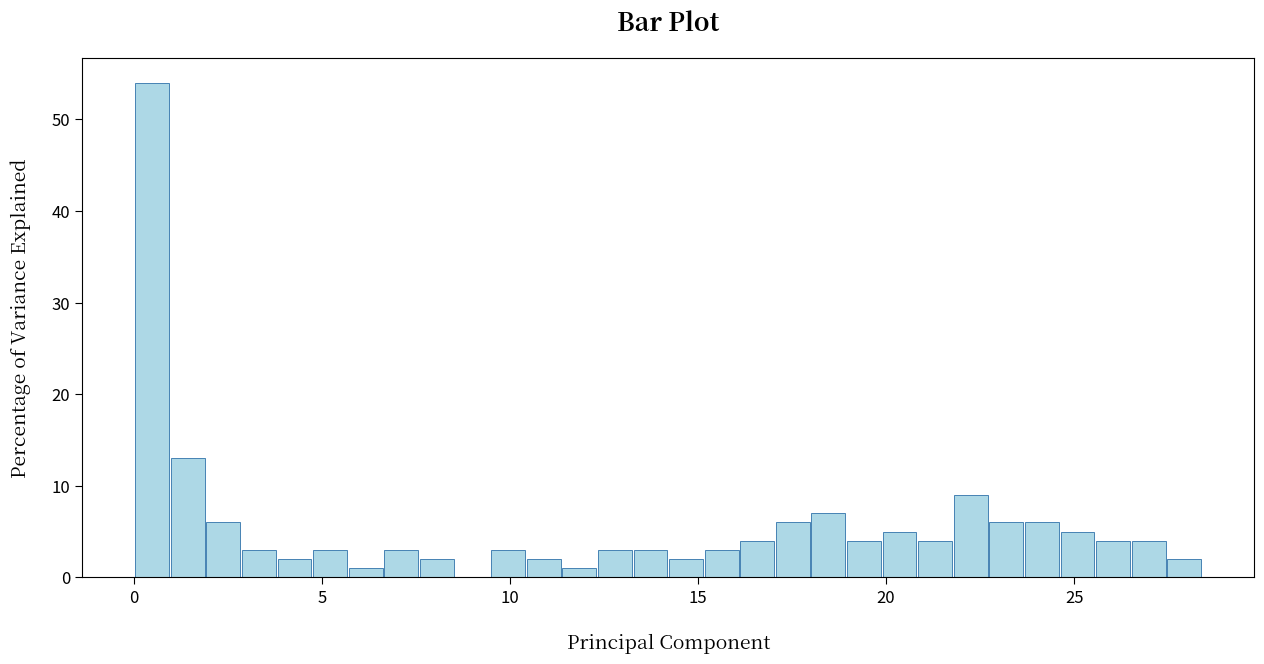

Around what value on the x-axis is the tallest bar? Give the approximate position of its centre, as read against the axis.

0.5